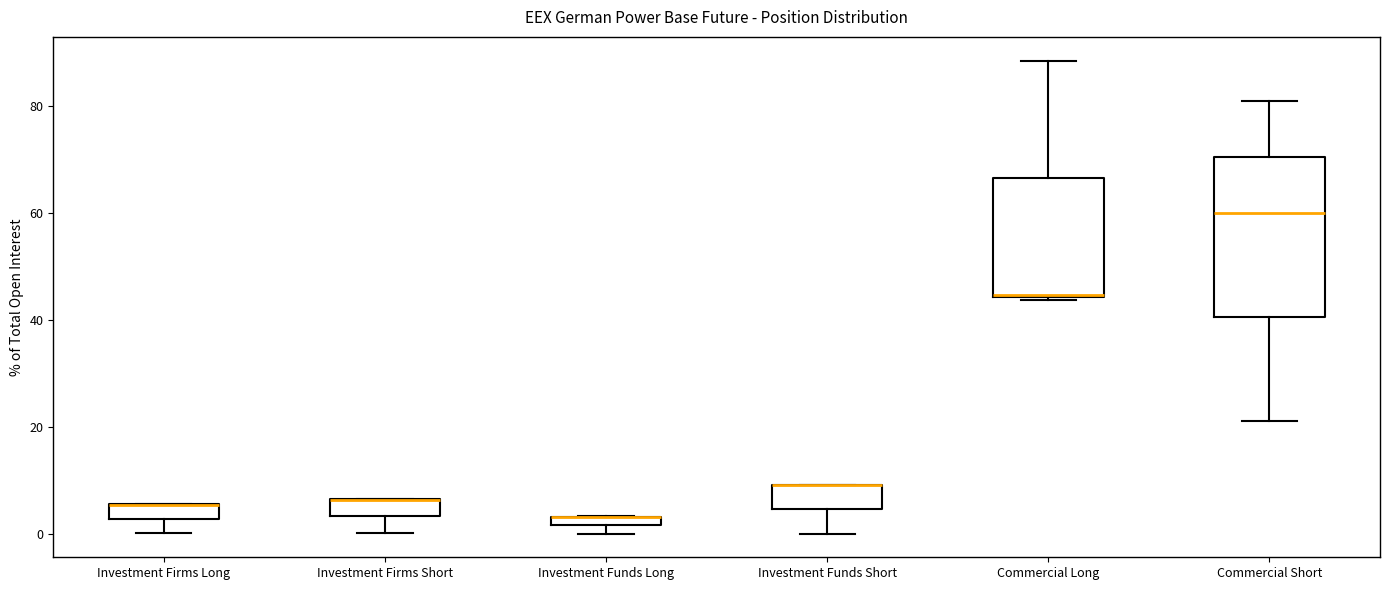

Comparing the boxes themselves (not the whiskers), which one is the tallest?

Commercial Short